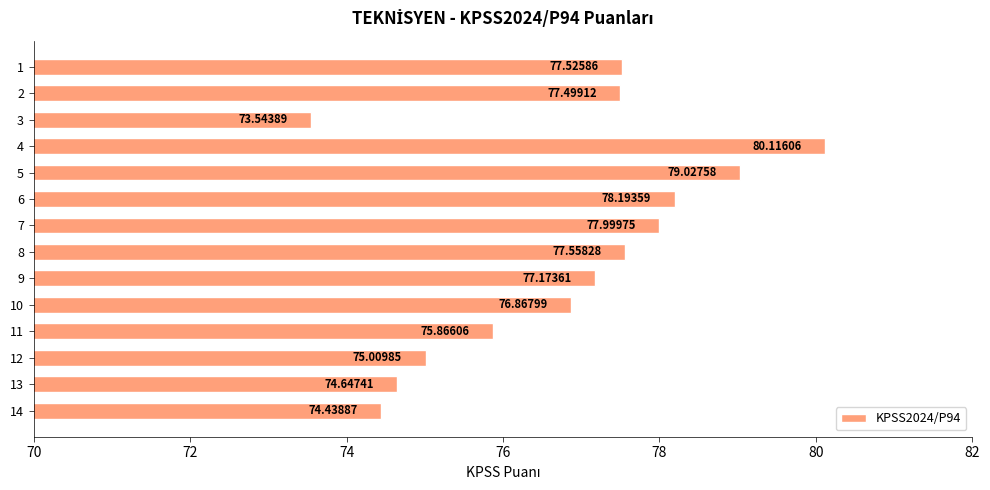

Rank the categories by value from highest to lowest.

4, 5, 6, 7, 8, 1, 2, 9, 10, 11, 12, 13, 14, 3